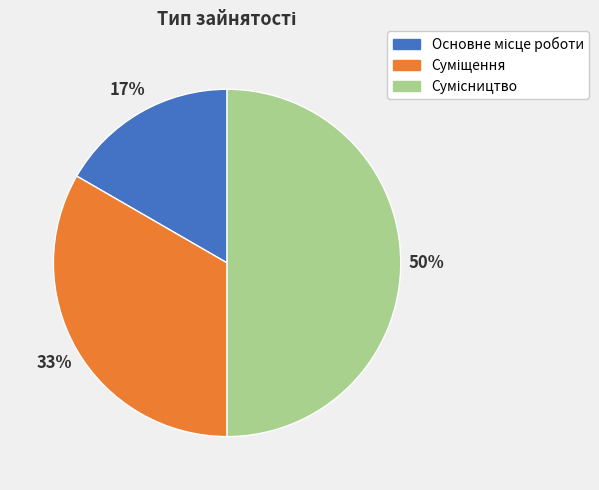

Count the number of slices in the pie.

3